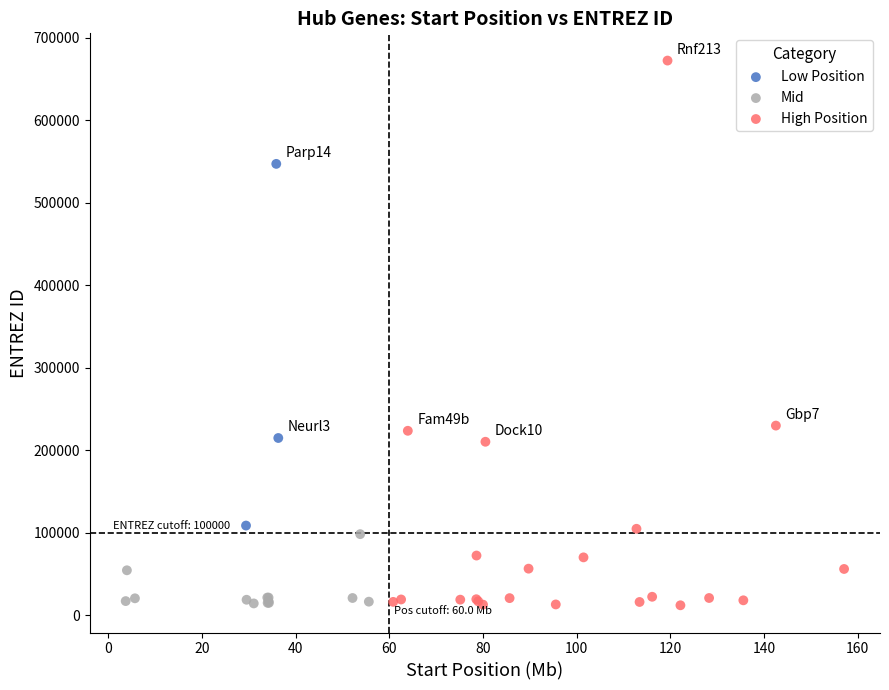

Which series contains the highest Y value?

High Position